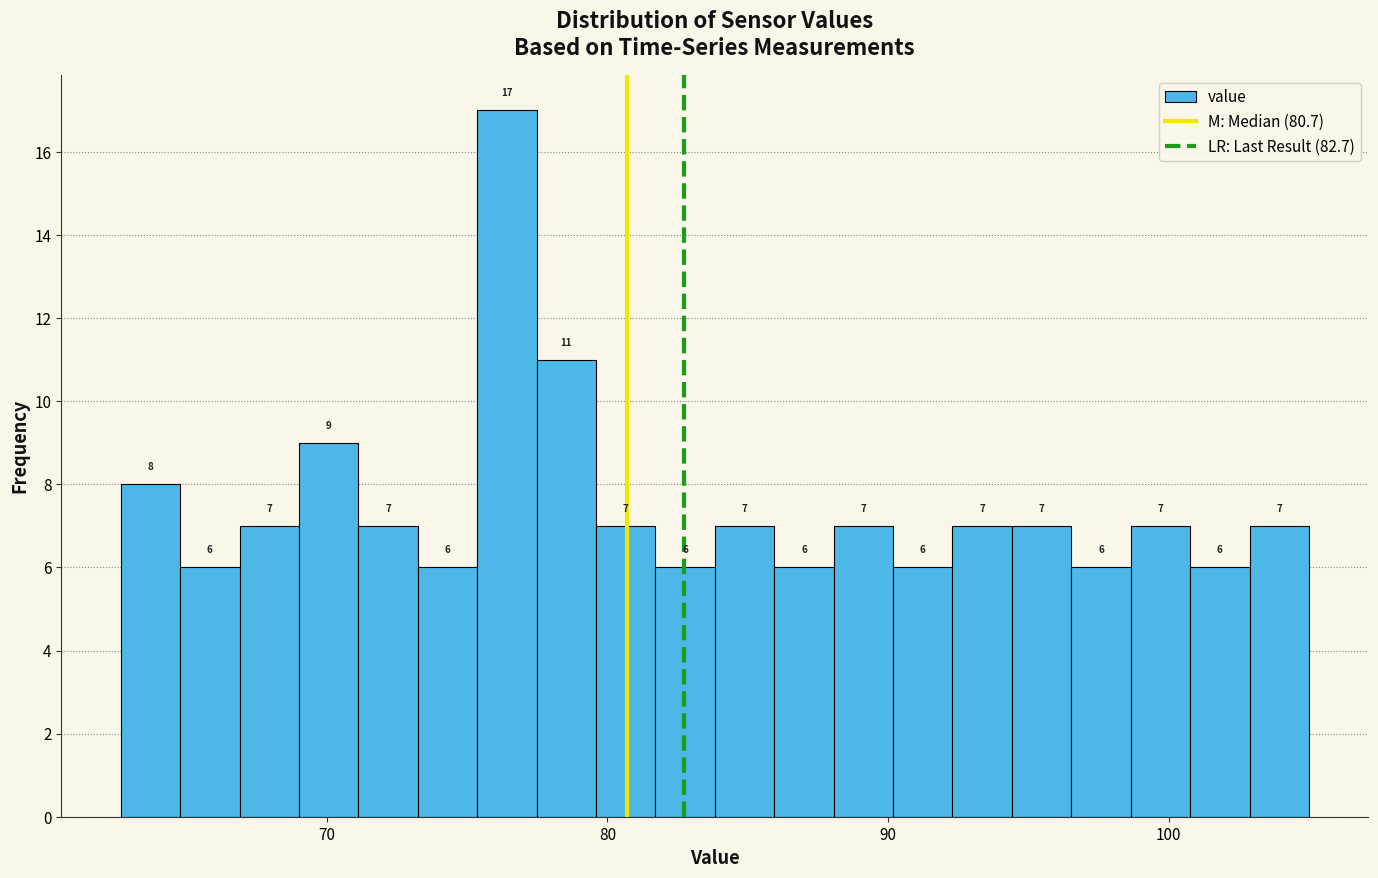

Read against the x-axis, roughly where is the centre of the tallest bar?

76